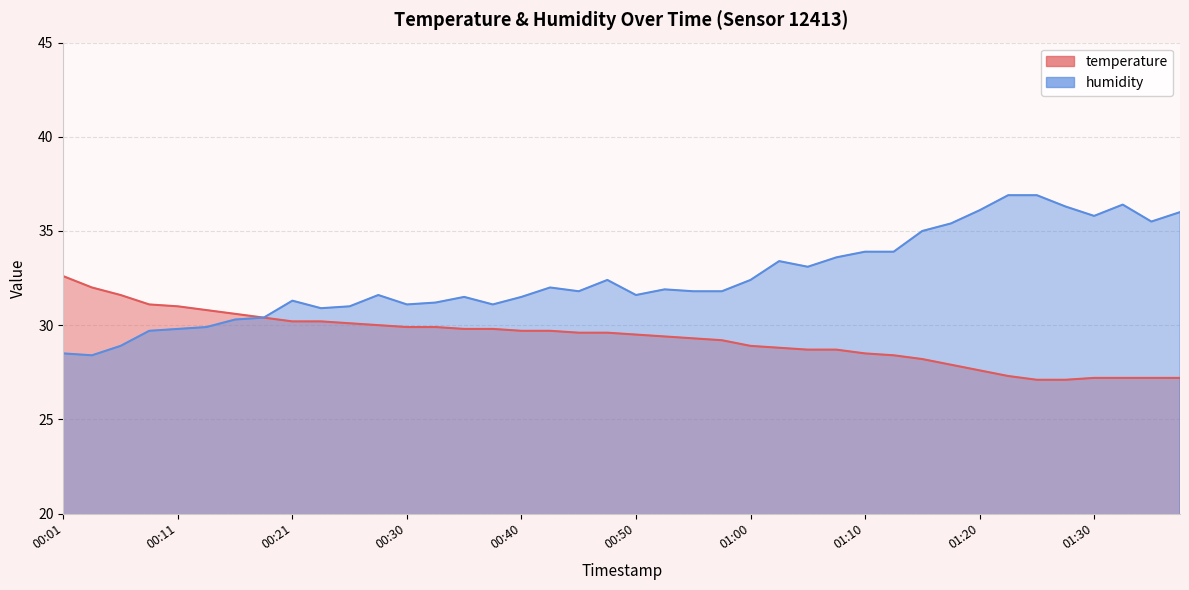

Does the chart display data point markers on the line(s)?

No